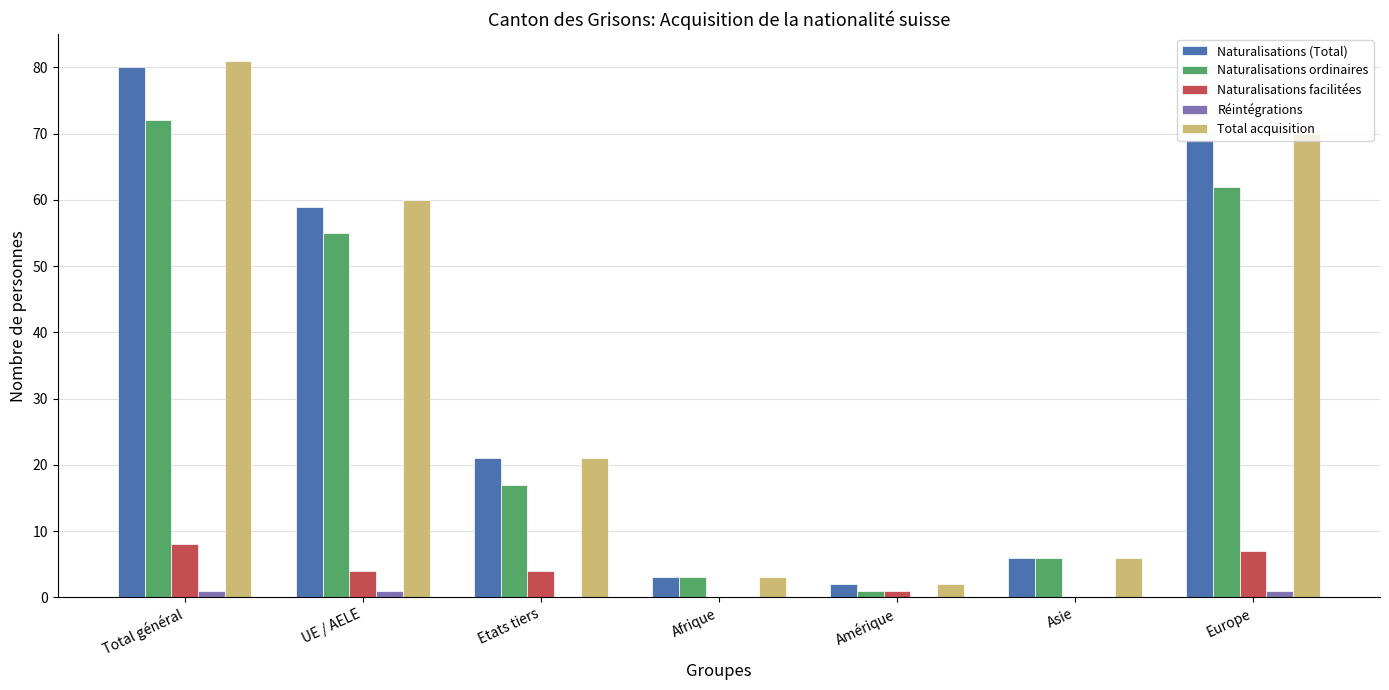

What is the total value across all series at Etats tiers?

63